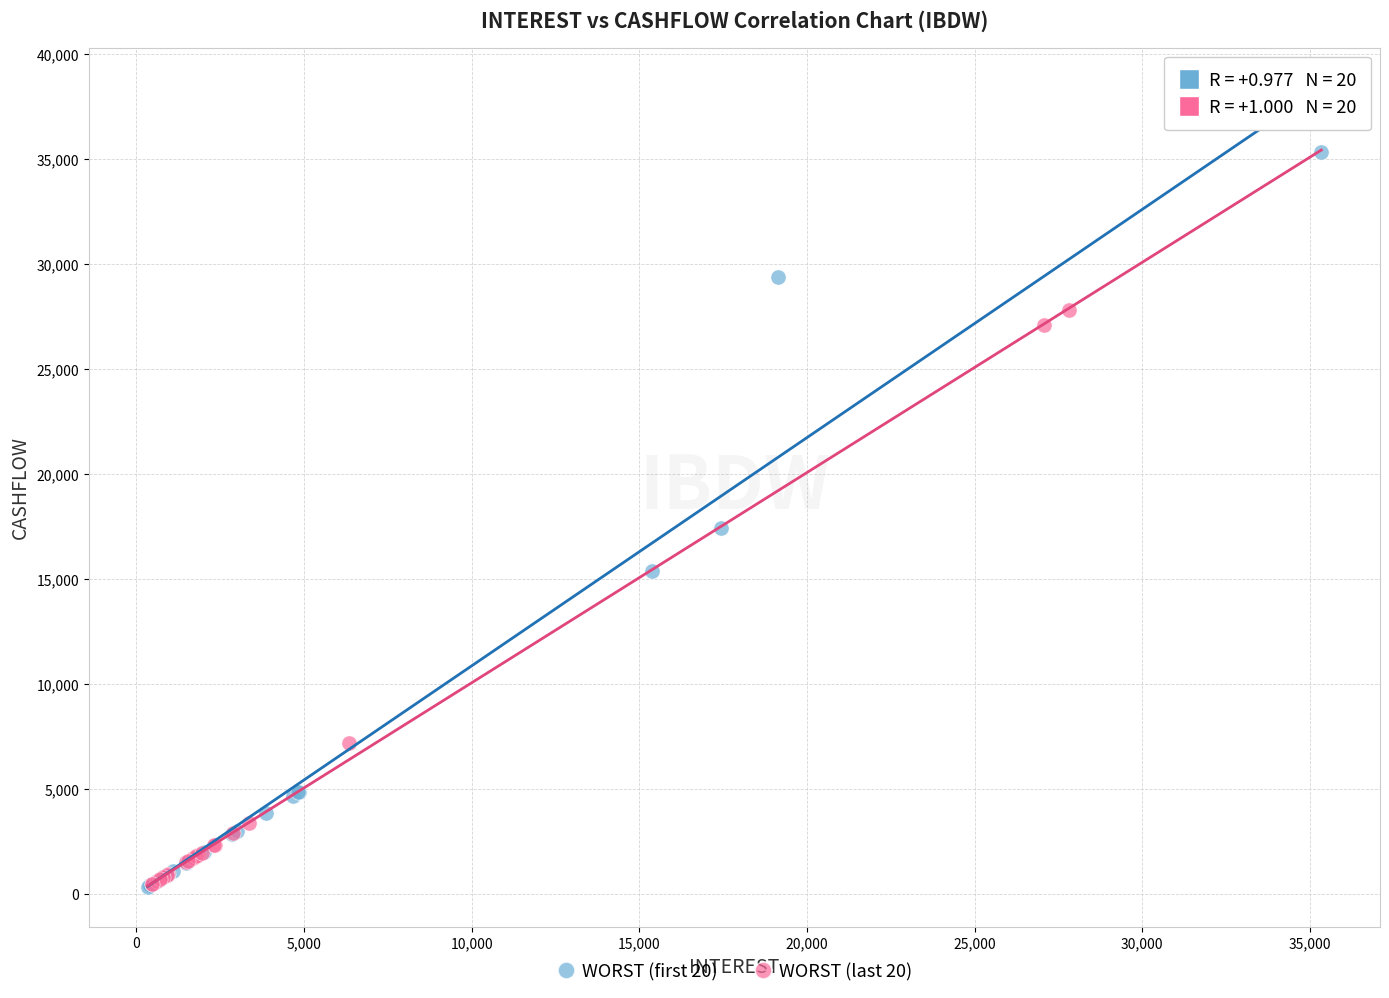

Which series has the largest Y range (max minus min)?

WORST (first 20)